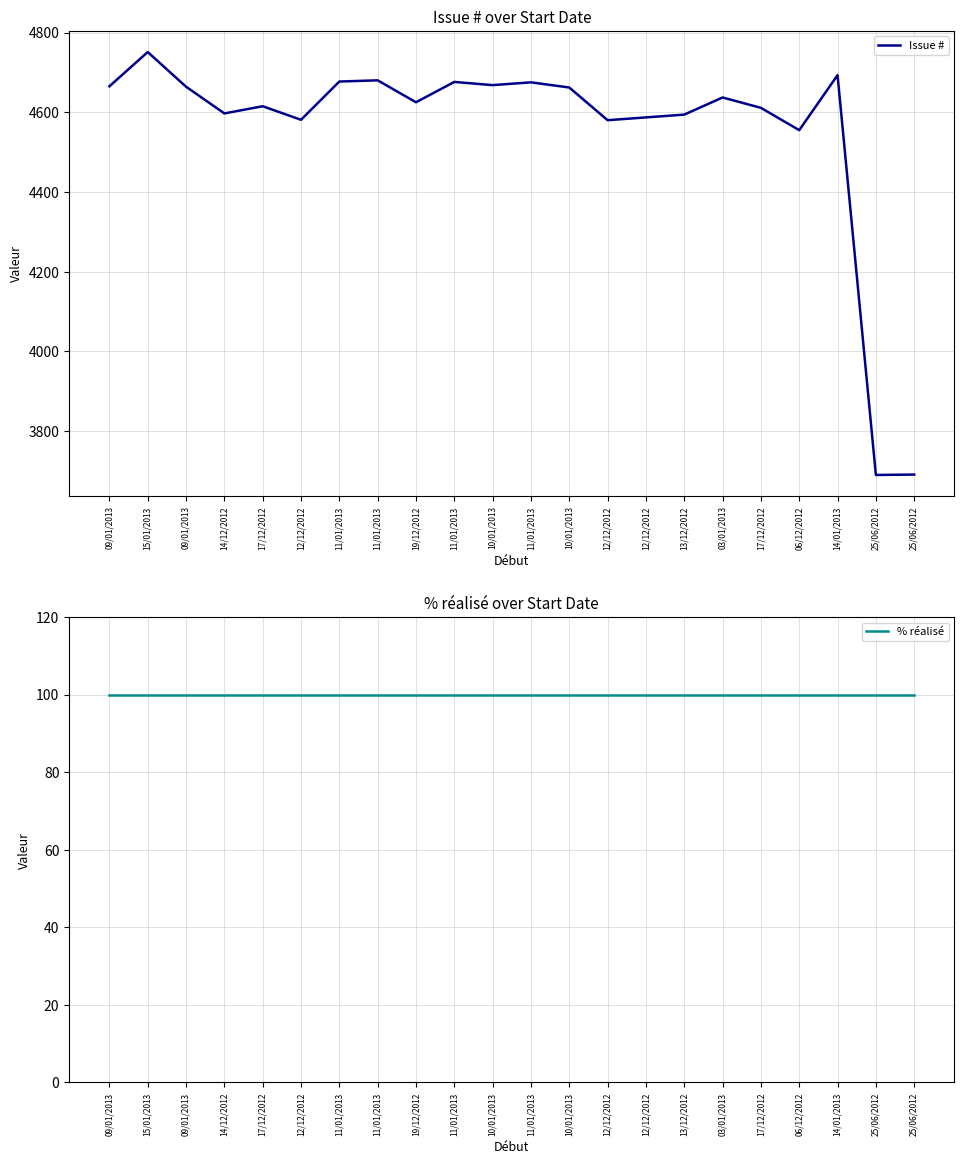

Which label corresponds to the largest value in the chart?

15/01/2013